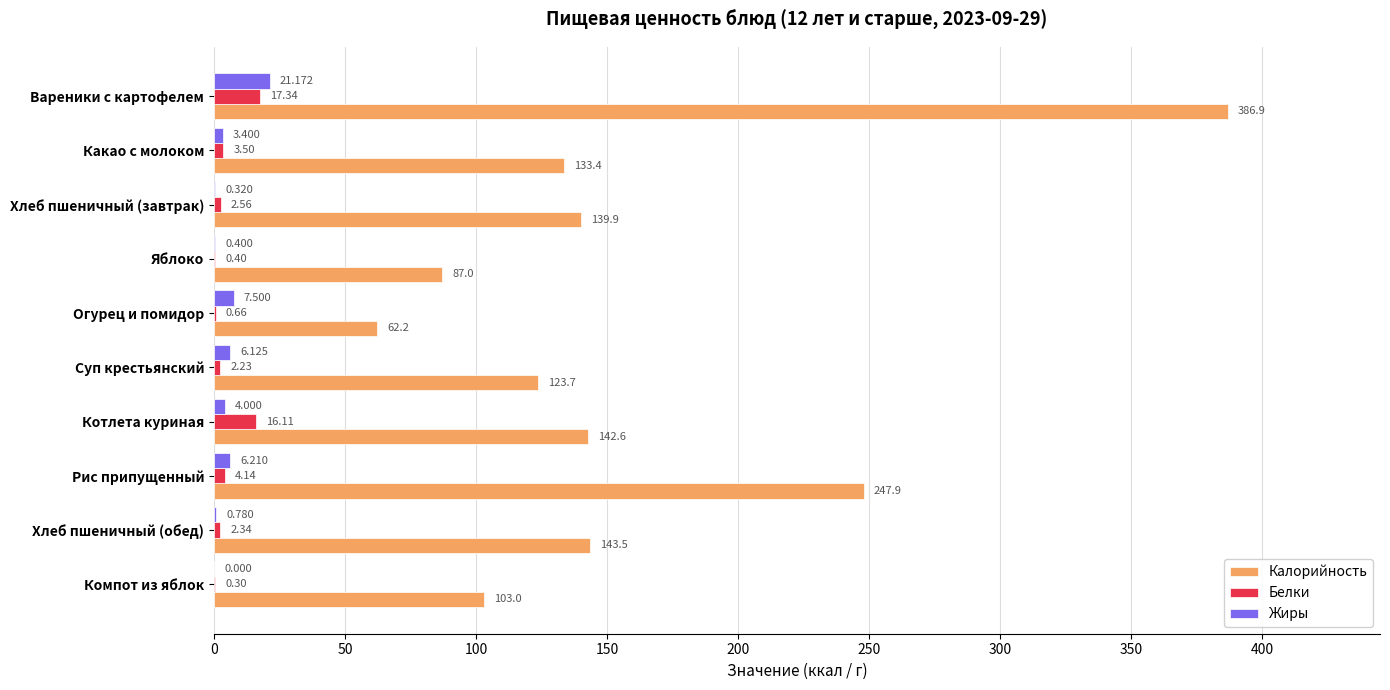

Which series changed the most between Суп крестьянский and Компот из яблок?

Калорийность